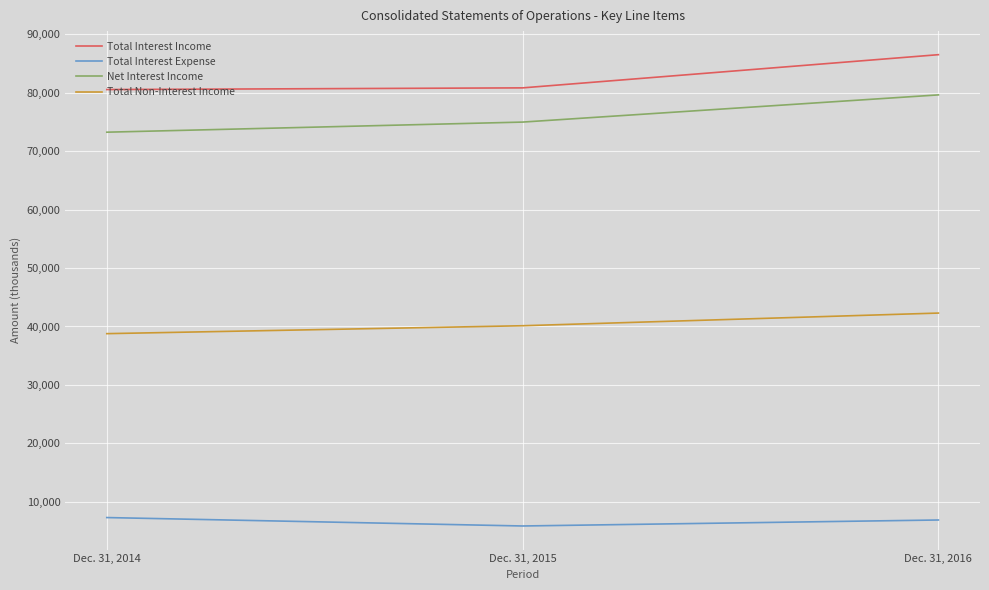

Which series has the largest total across all categories?

Total Interest Income